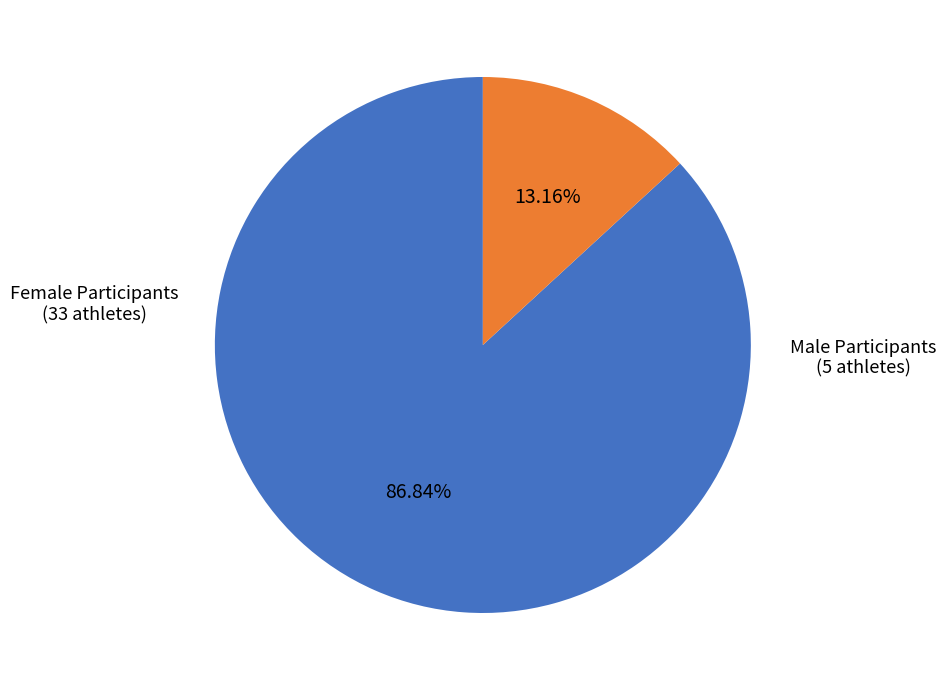

How many slices are in this pie chart?

2